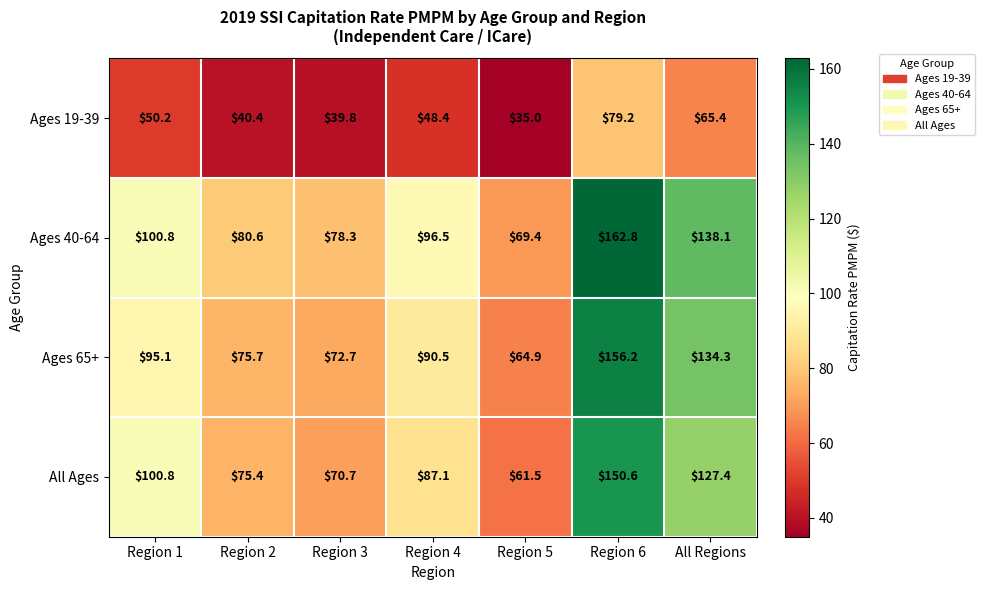

List the series in order of their peak value, lowest first.

Ages 19-39, All Ages, Ages 65+, Ages 40-64